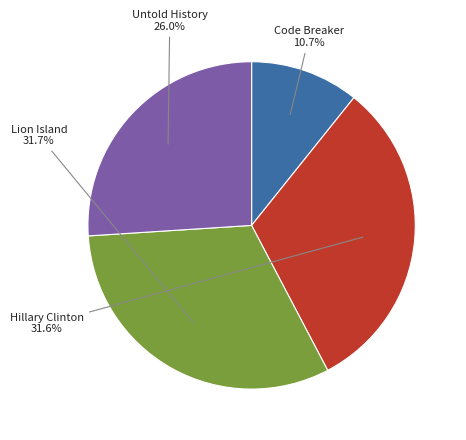

What is the total percentage of Untold History and Hillary Clinton?

57.6%